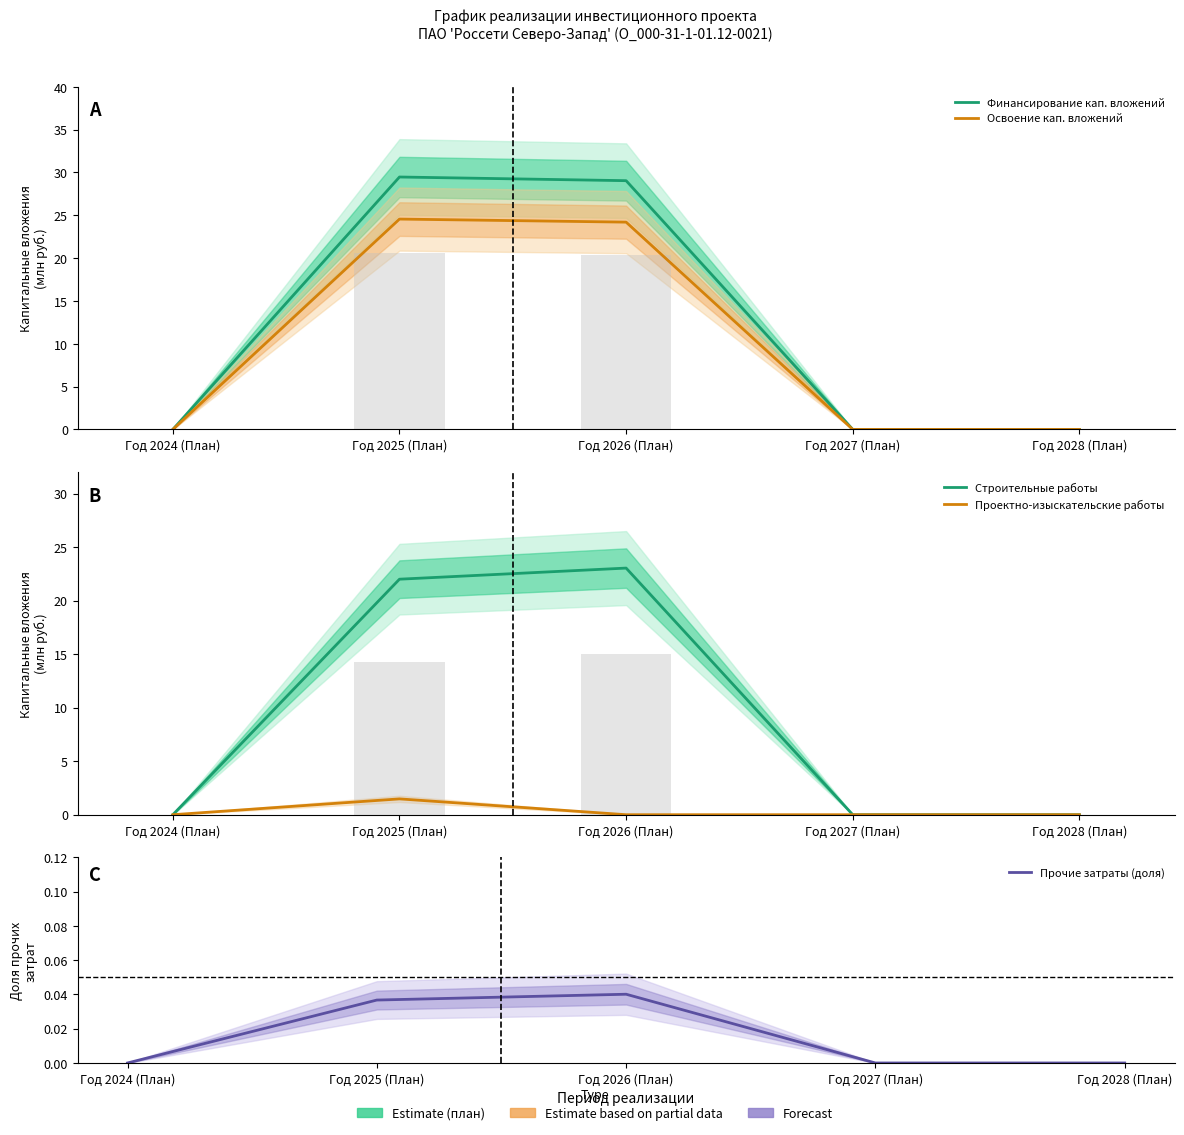

Which series has the largest total across all categories?

Финансирование кап. вложений